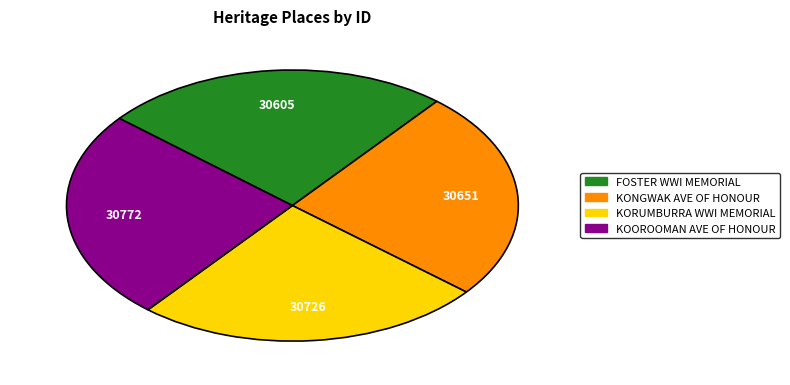

Does KOOROOMAN AVE OF HONOUR represent more than half of the total?

No